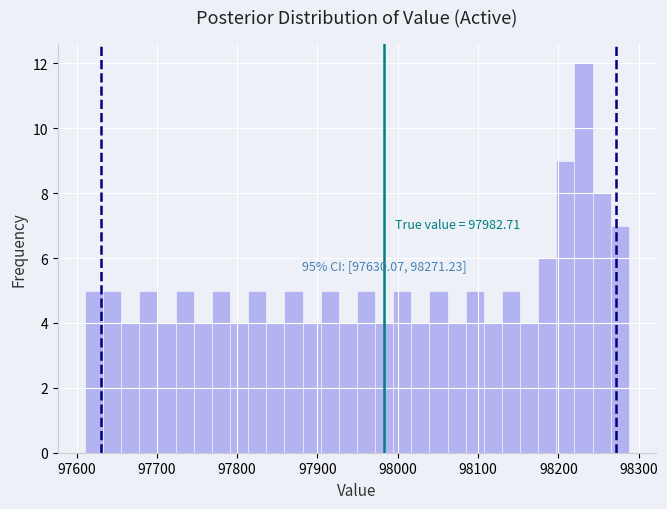

Around what value on the x-axis is the tallest bar? Give the approximate position of its centre, as read against the axis.

98230